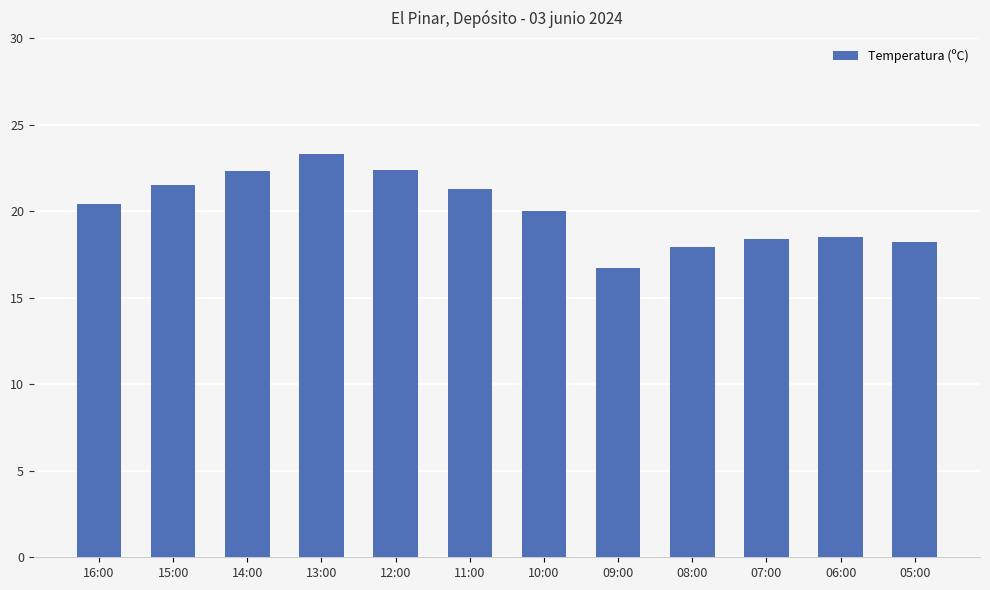

What is the change in value from 15:00 to 12:00?

+0.9